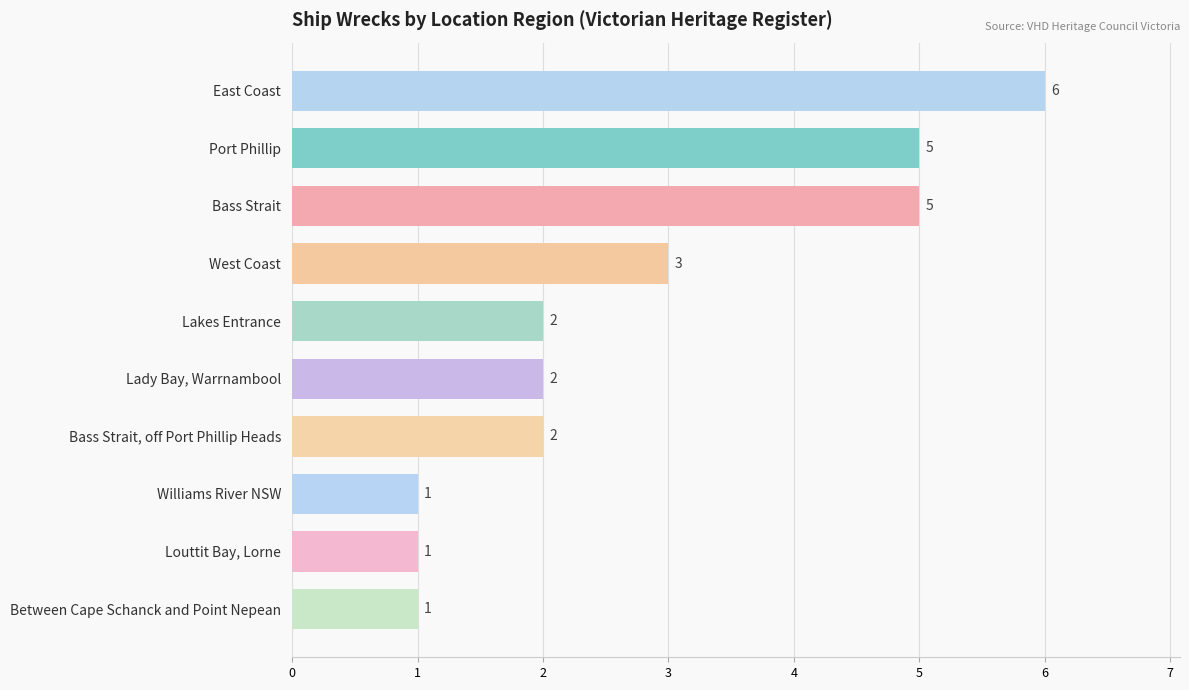

The value at West Coast is 5. True or false?

False